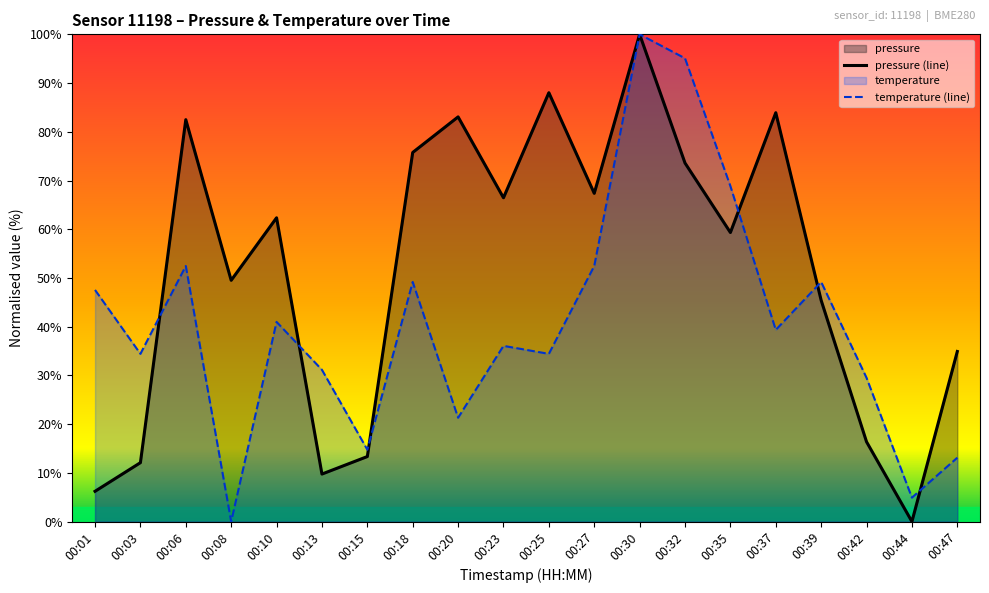

Is the value of temperature at 00:23 greater than the value of pressure at 00:03?

Yes